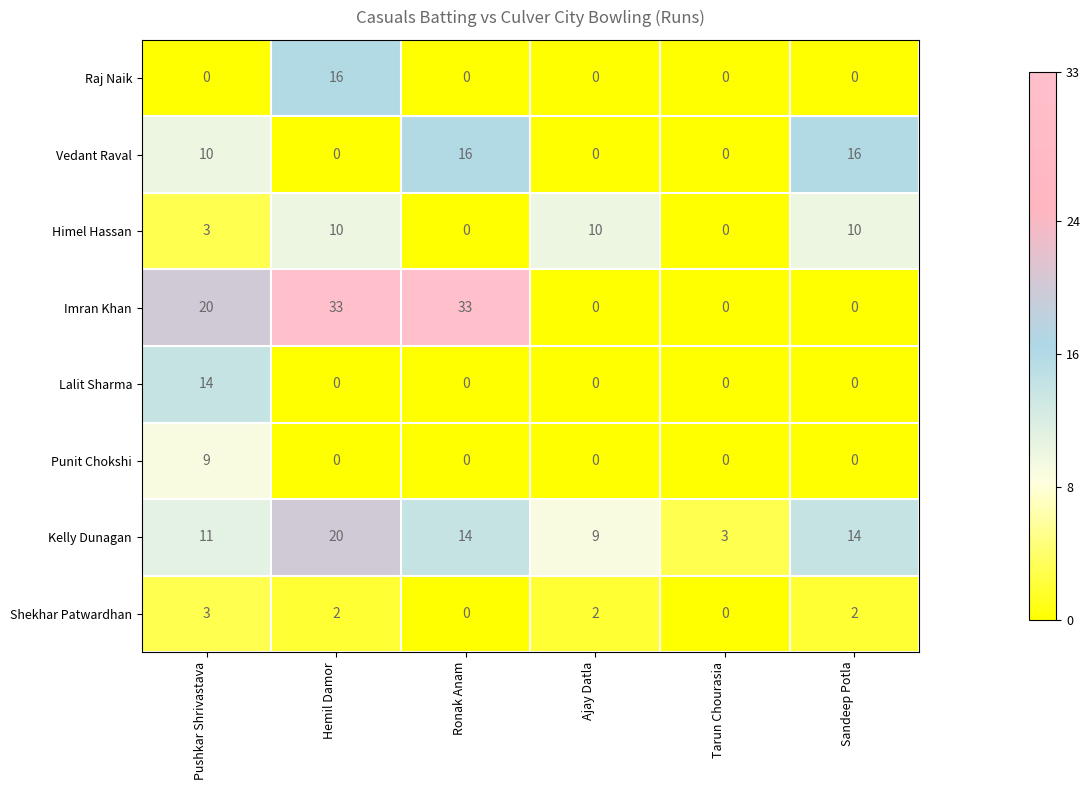

How many positive values does the Lalit Sharma series have?

1